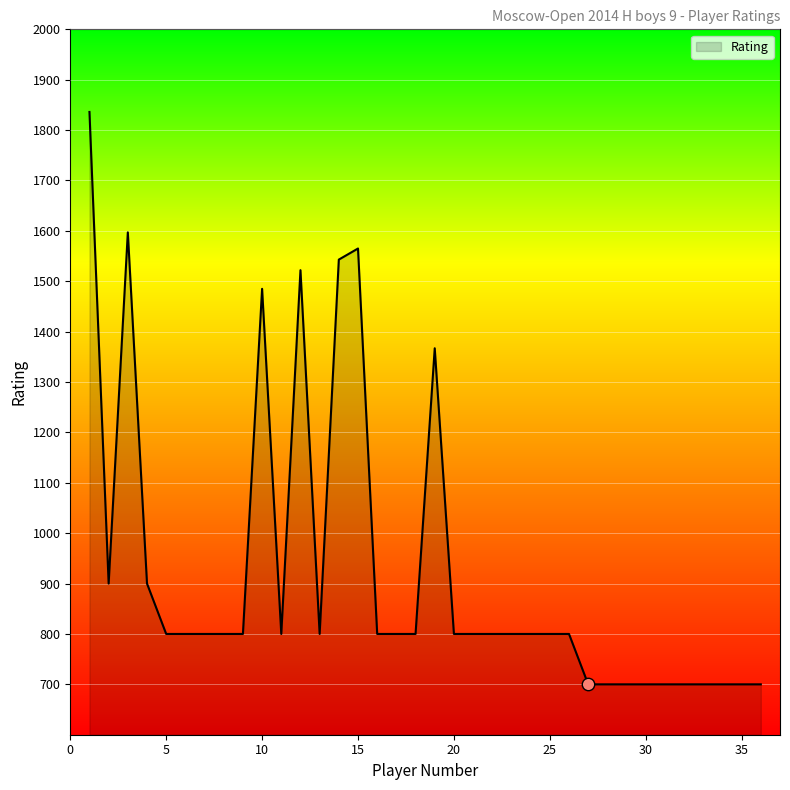

What is the smallest value displayed?

700